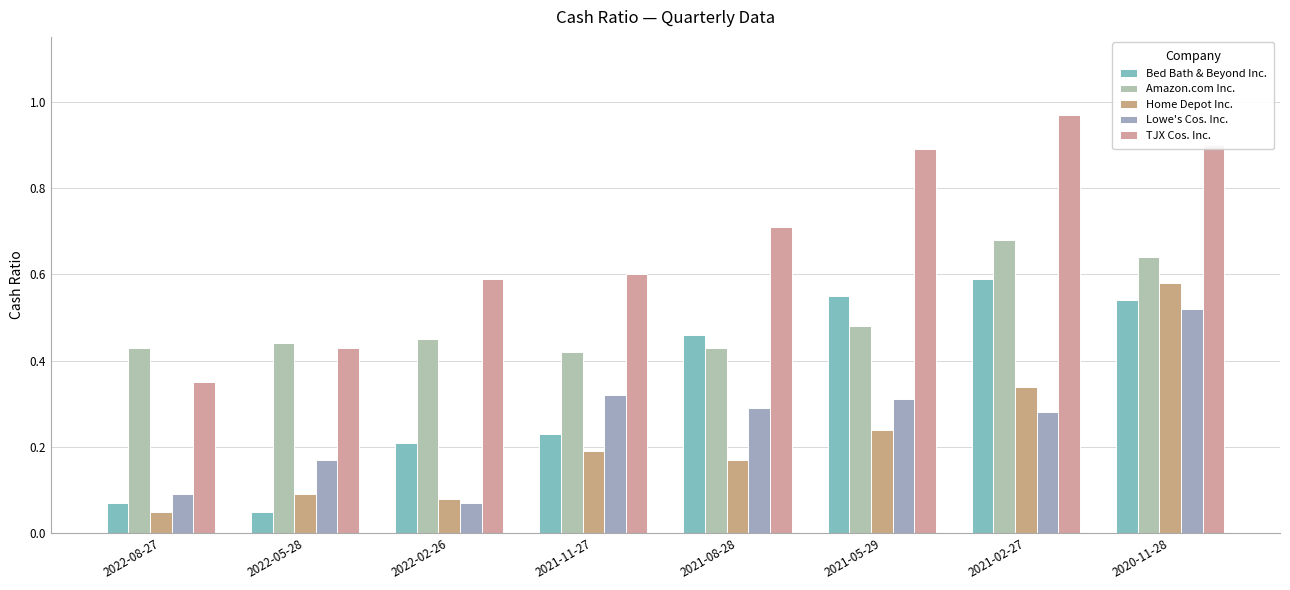

What is the average value of the TJX Cos. Inc. series?

0.7